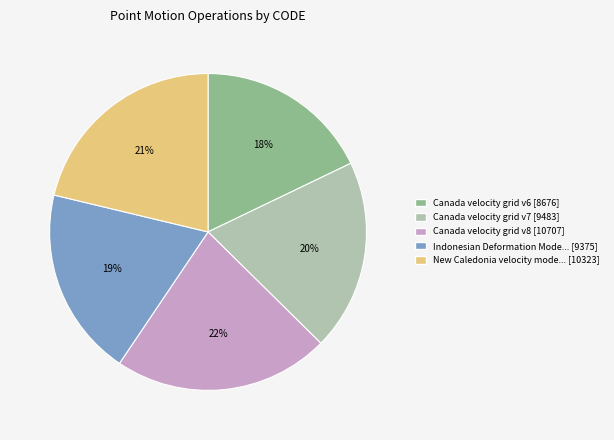

Which has a higher value, New Caledonia velocity mode... [10323] or Canada velocity grid v7 [9483]?

New Caledonia velocity mode... [10323]